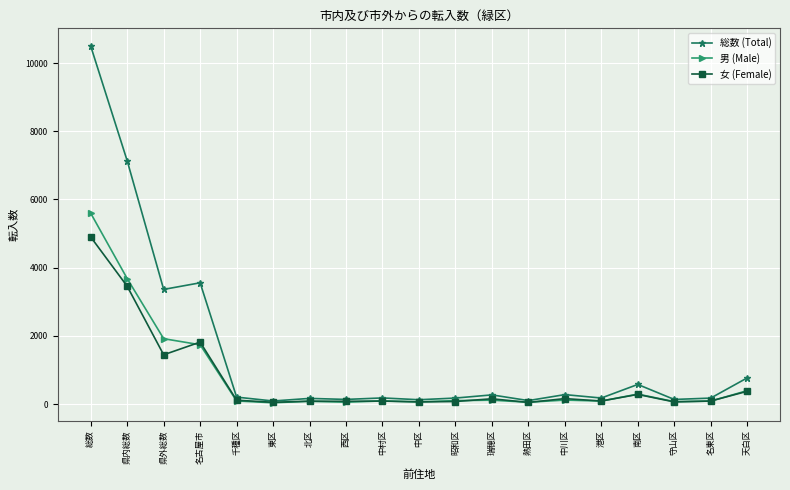

What is the spread (max minus min) of values at 瑞穂区?

155